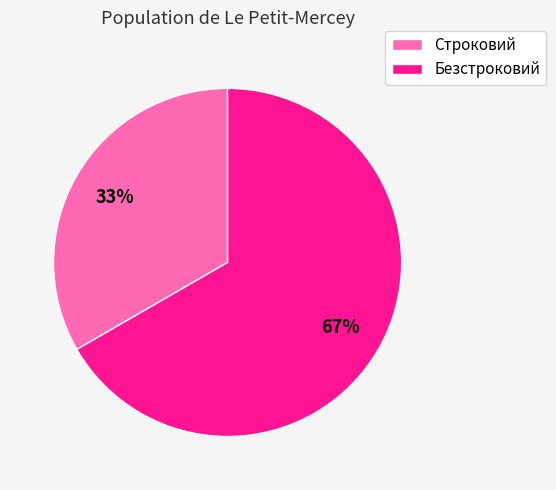

Rank the categories by value from highest to lowest.

Безстроковий, Строковий